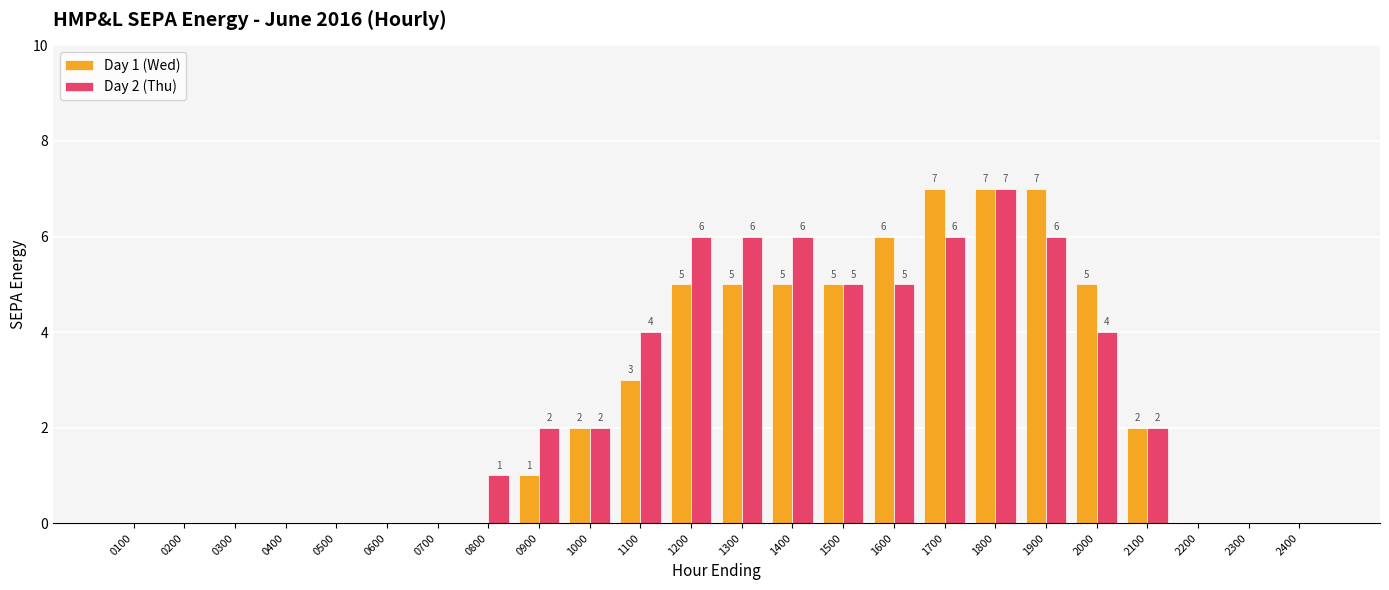

What is the total value across all series at 1100?

7